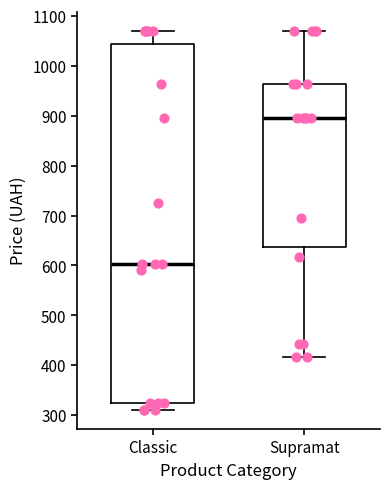

Which box's median line is the highest?

Supramat